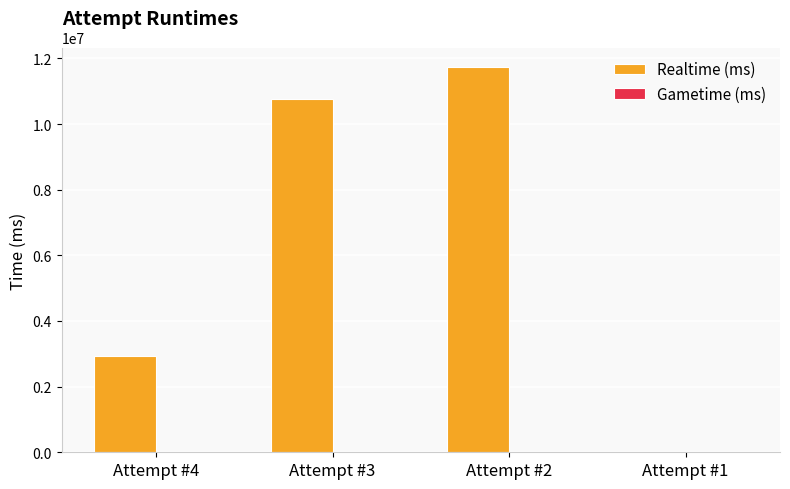

Is it true that the value at Attempt #1 is -6334180?

False